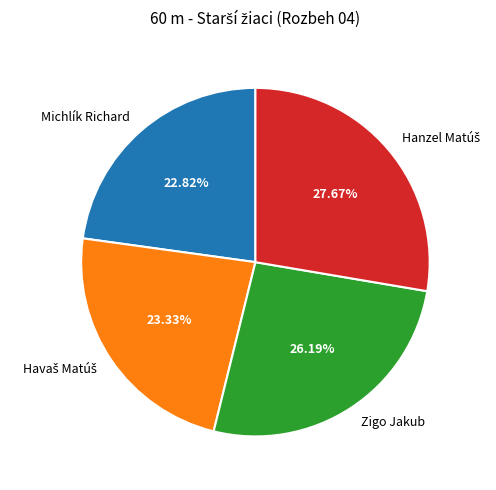

Does any single category account for the majority?

No